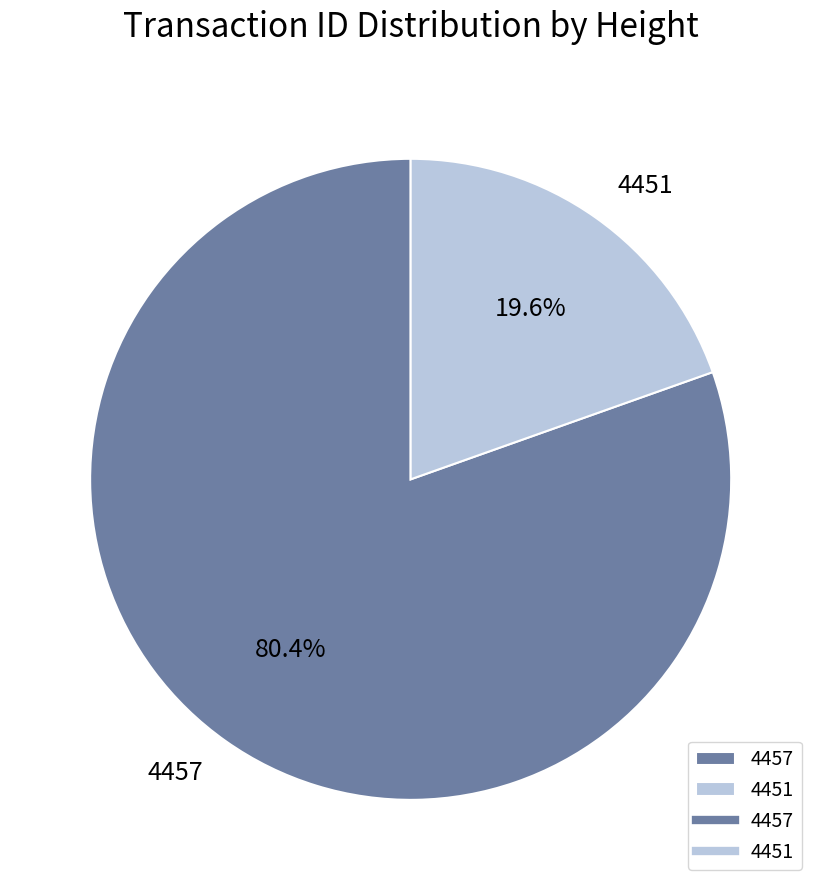

The 4451 slice represents 20% of the pie. True or false?

True